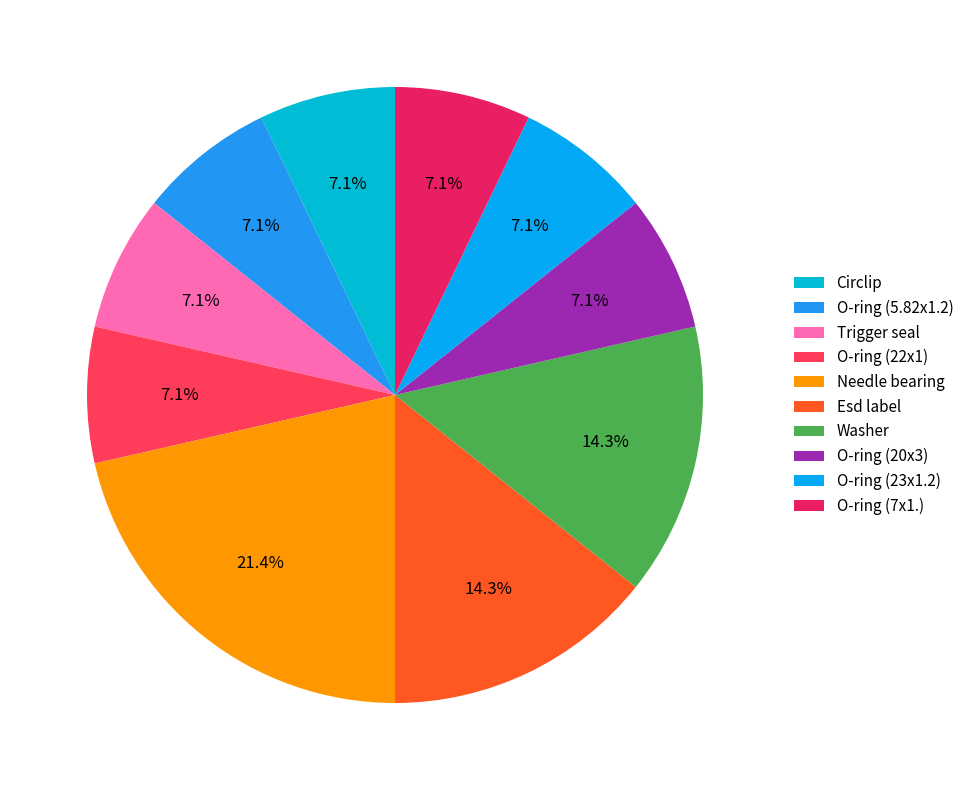

Count the number of slices in the pie.

10